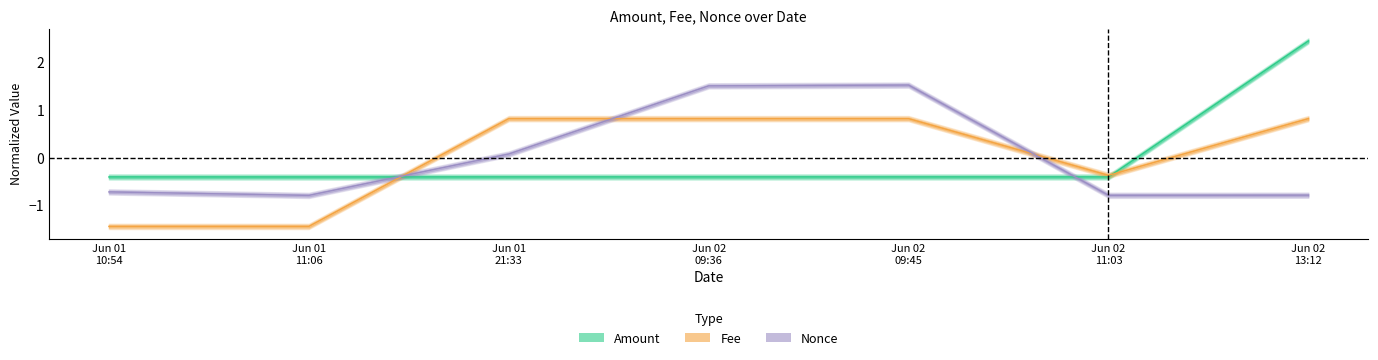

True or false: Amount has a value of -0.2 at Jun 02 09:36.

False